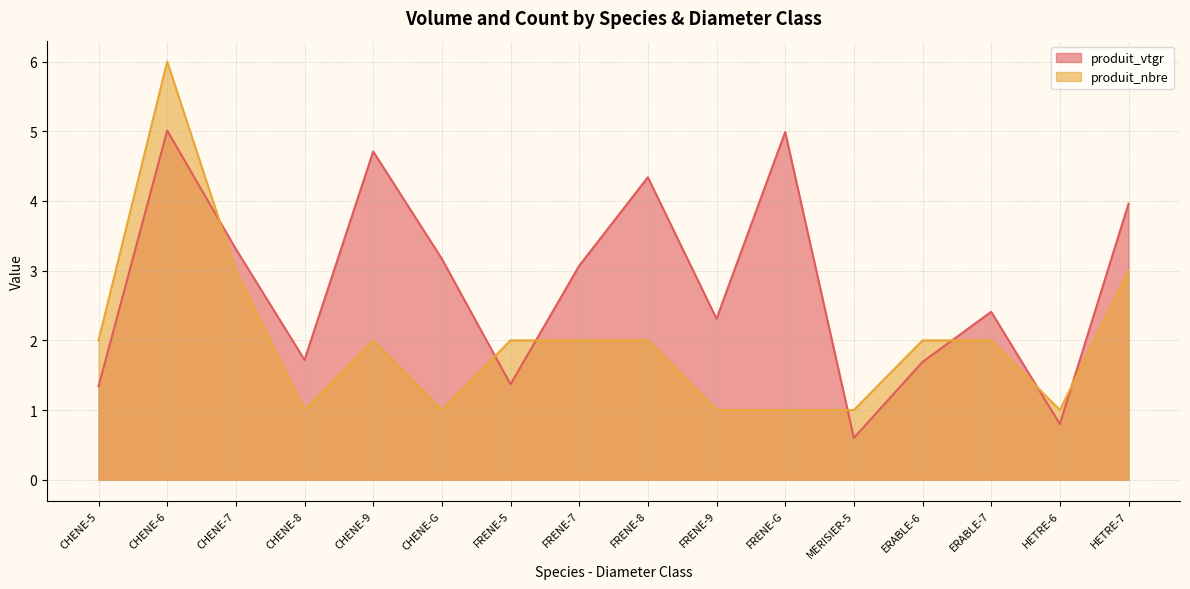

True or false: produit_vtgr and produit_nbre cross at least once.

True